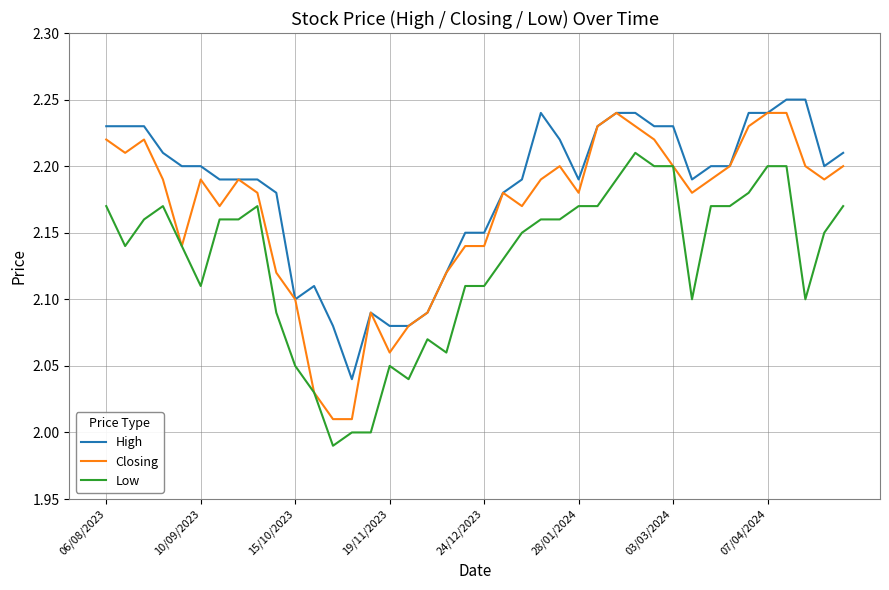

Is this an area chart (filled region under the line)?

No